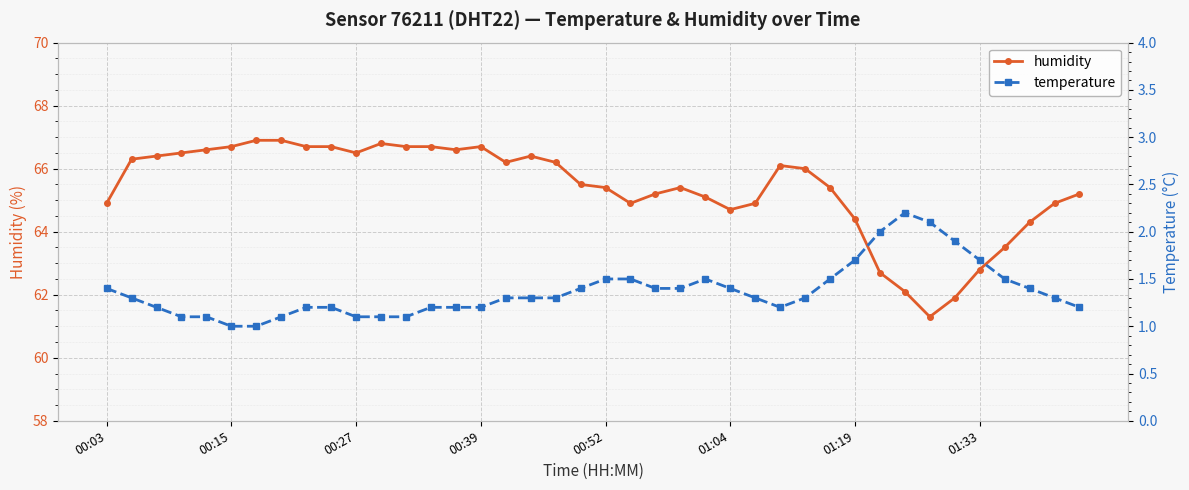

Read the humidity value at 00:39.

66.7